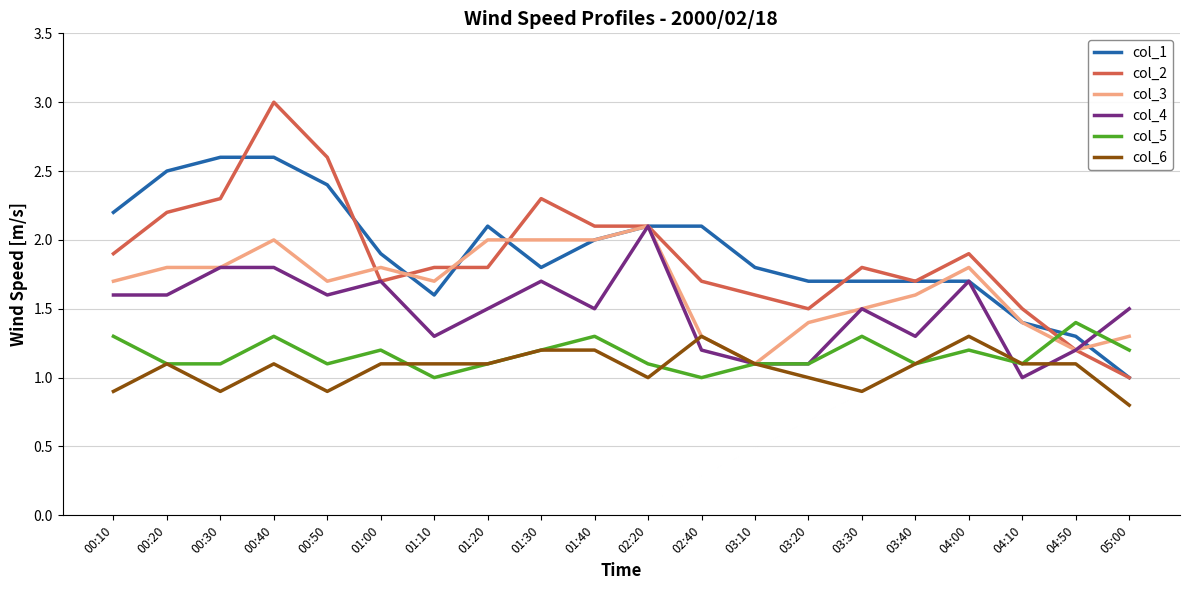

What is the difference between the highest and lowest values at 03:40?

0.6